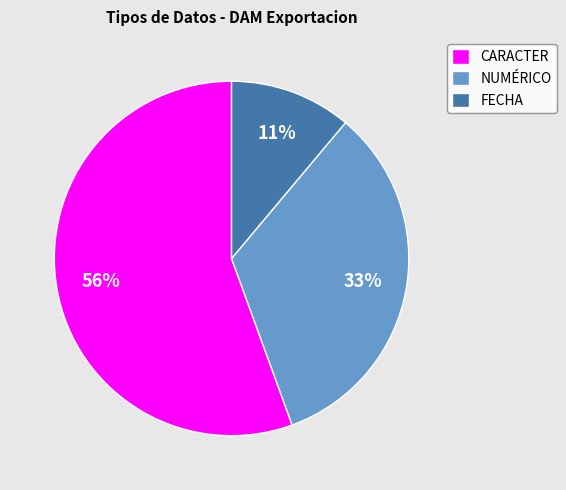

What percentage is the NUMÉRICO slice, to the nearest percent?

33%